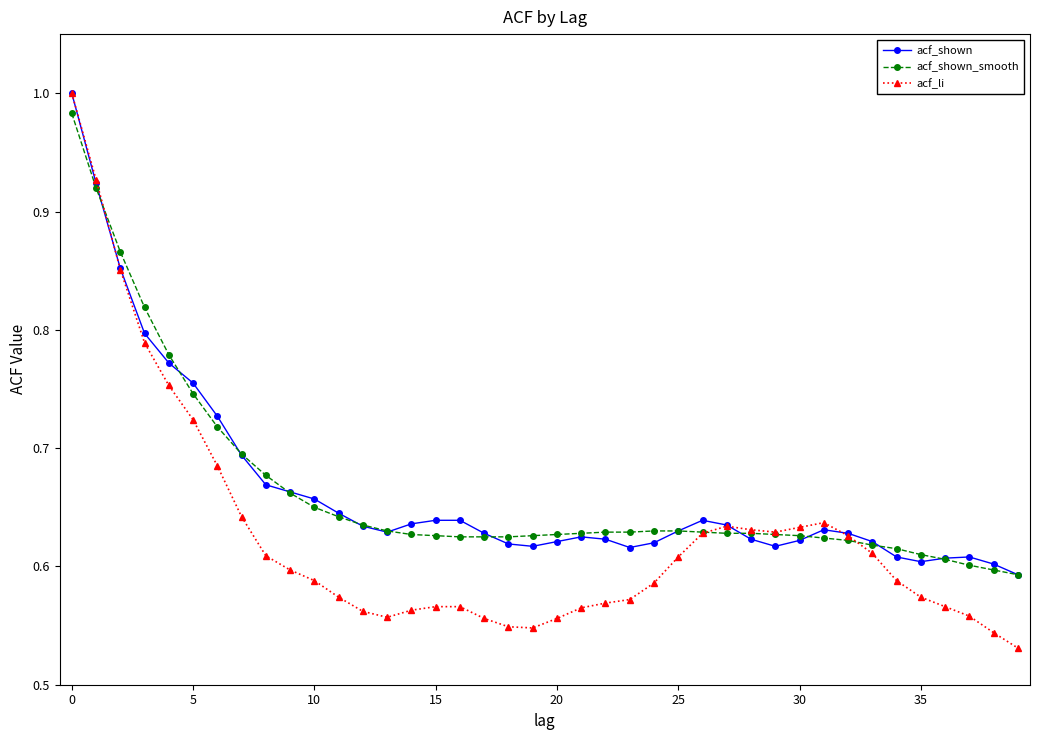

Which series has the largest range (max minus min)?

acf_li